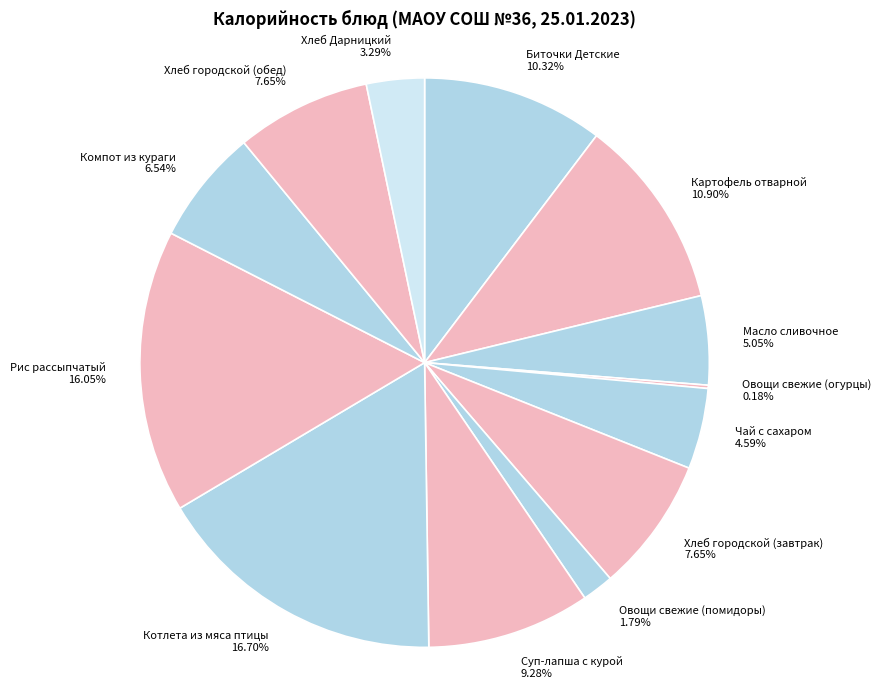

Approximately how many times larger is the value at Рис рассыпчатый compared to Хлеб городской (обед)?

2.1